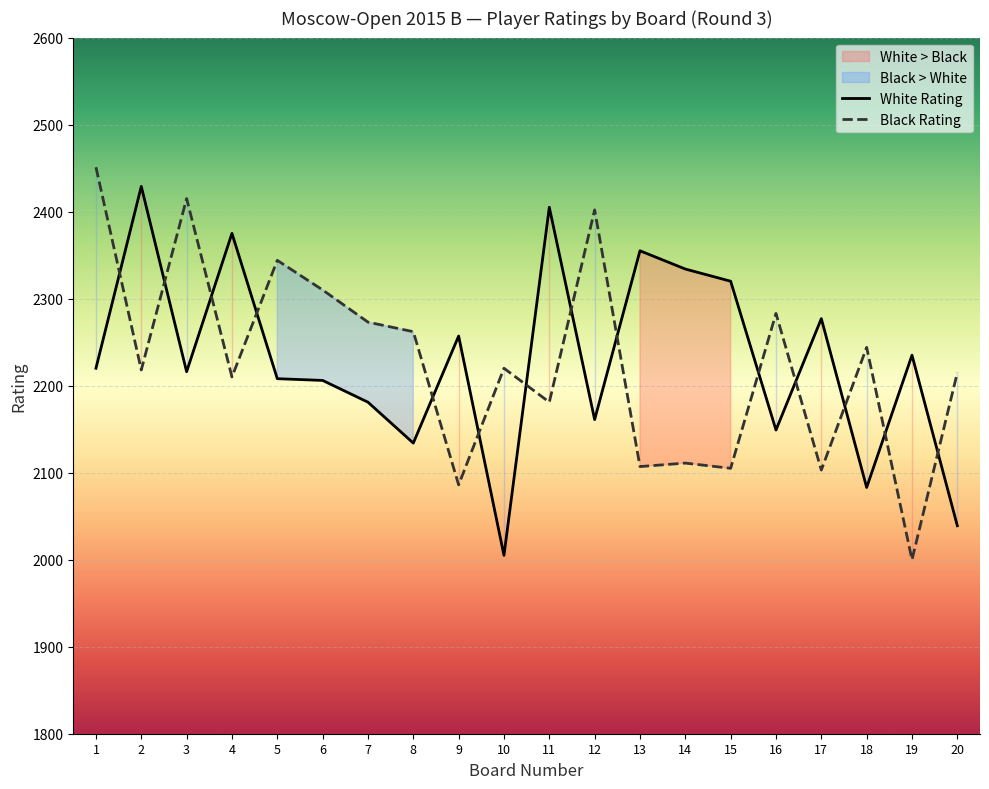

True or false: Black Rating has more than 2 interior local peaks.

True